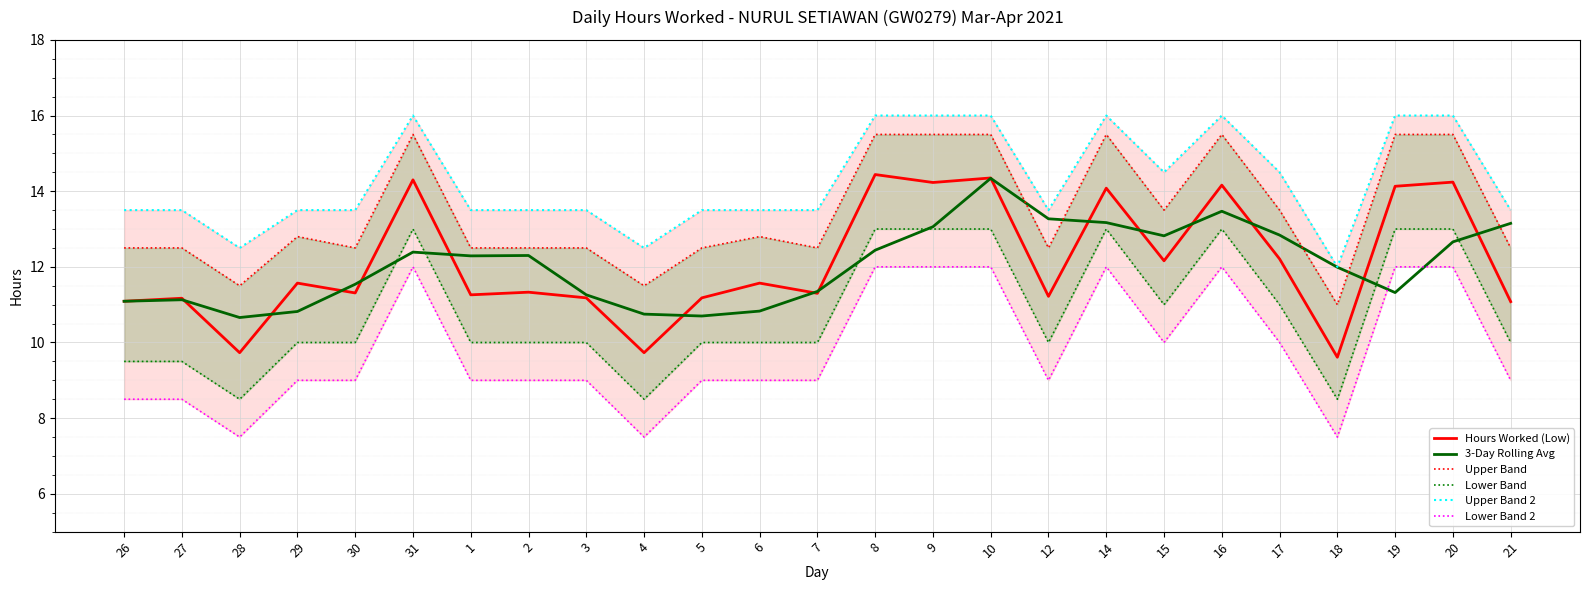

Count the Lower Band values in the range 10 to 13.

20